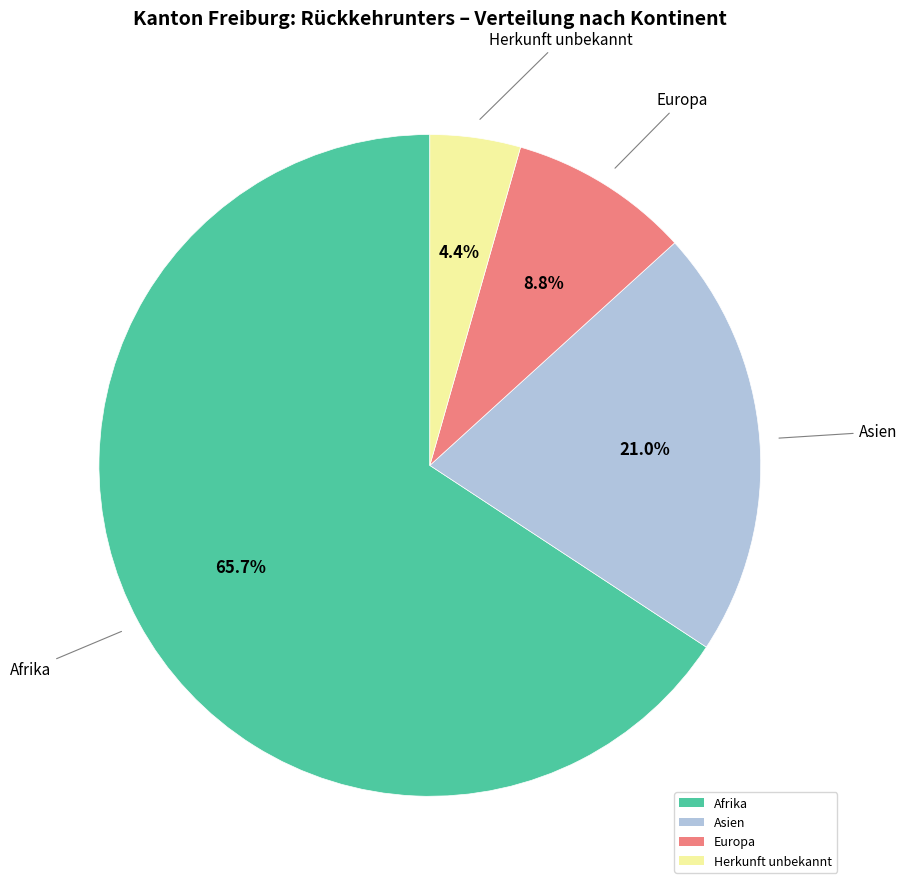

Combined, do Asien and Herkunft unbekannt account for over 50%?

No